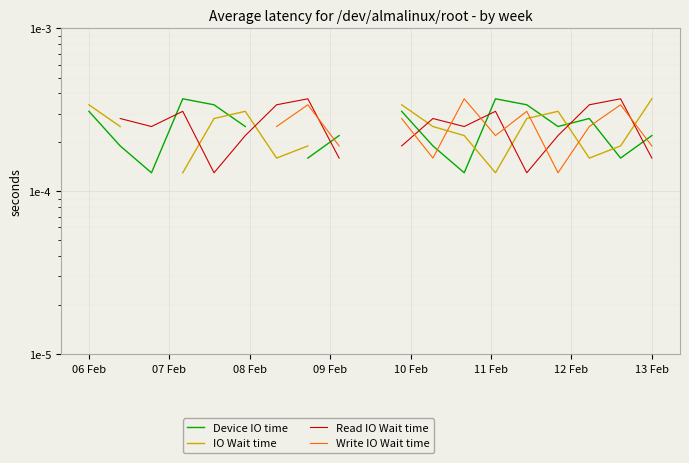

True or false: Read IO Wait time and Device IO time intersect in this chart.

True